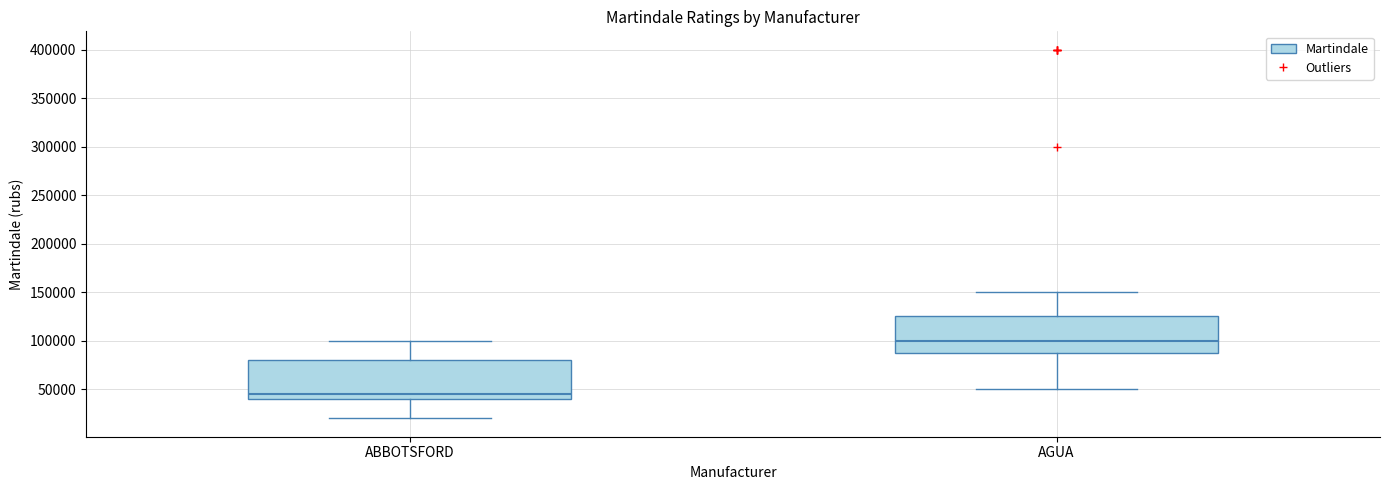

Reading left to right, read every box against the y-axis: the position of its median line, the range the box covers, and the ends of its whiskers. The values are not printed on the chart, so give them approximately, as read against the axis.

ABBOTSFORD: median 45000, box 40000 to 80000, whiskers 20000 to 100000
AGUA: median 100000, box 90000 to 125000, whiskers 50000 to 150000